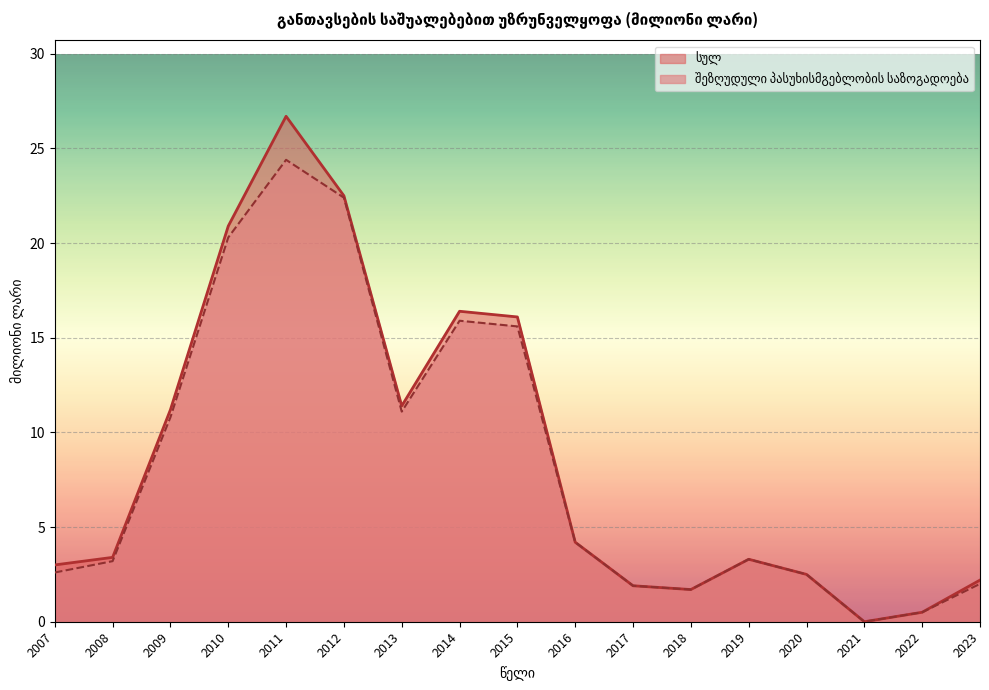

Is it true that შეზღუდული პასუხისმგებლობის საზოგადოება equals 15.9 at 2014?

True